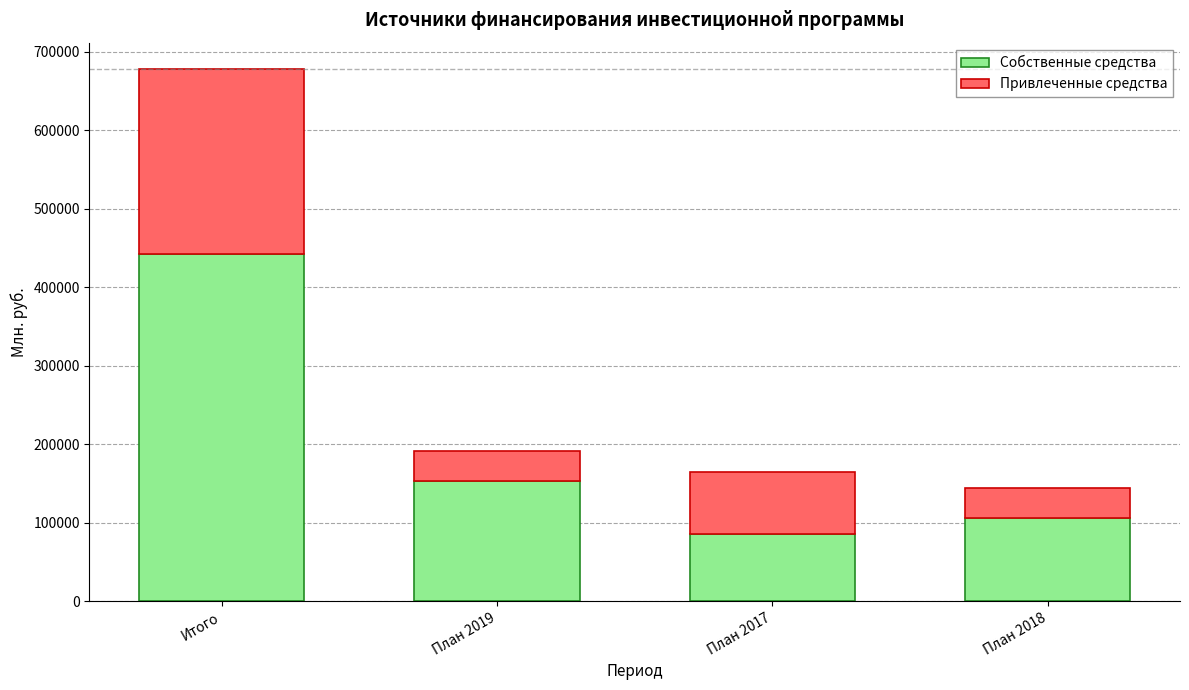

At which category is the sum across all series the highest?

Итого